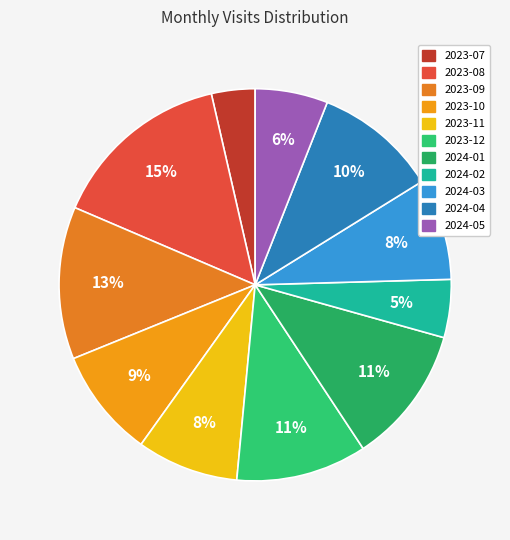

What percentage do 2024-05 and 2023-11 together represent?

14.4%